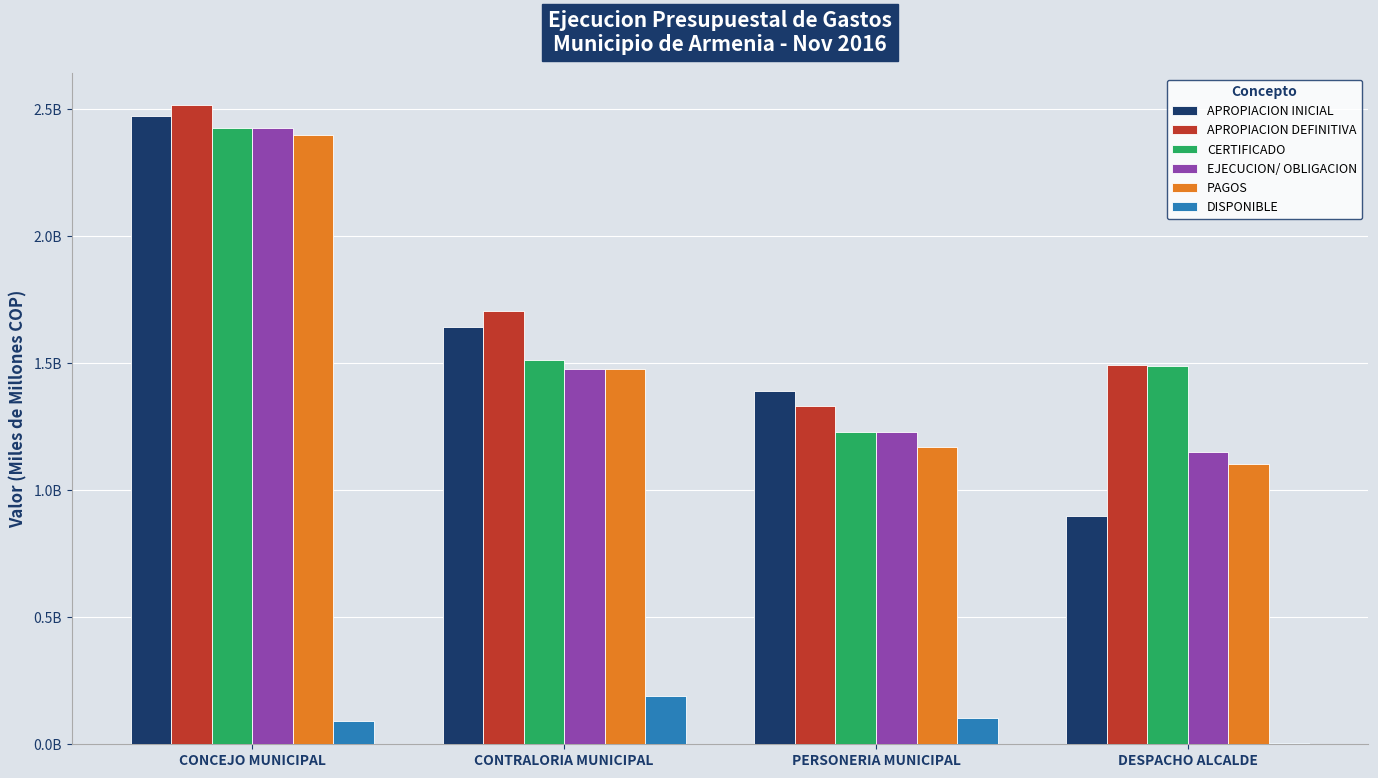

Are the bars grouped side by side (vs. stacked)?

Yes